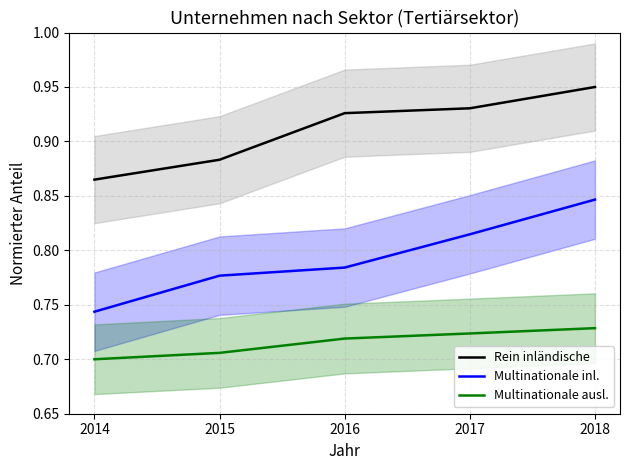

At which category is the sum across all series the highest?

2018